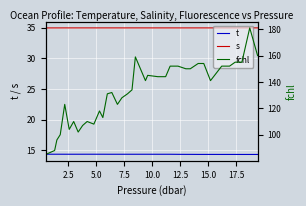

True or false: s and t intersect in this chart.

False